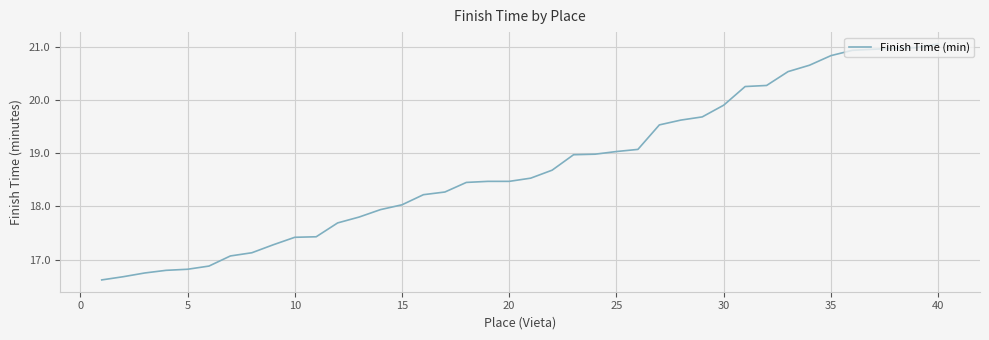

What is the difference between the maximum and minimum values?

4.4